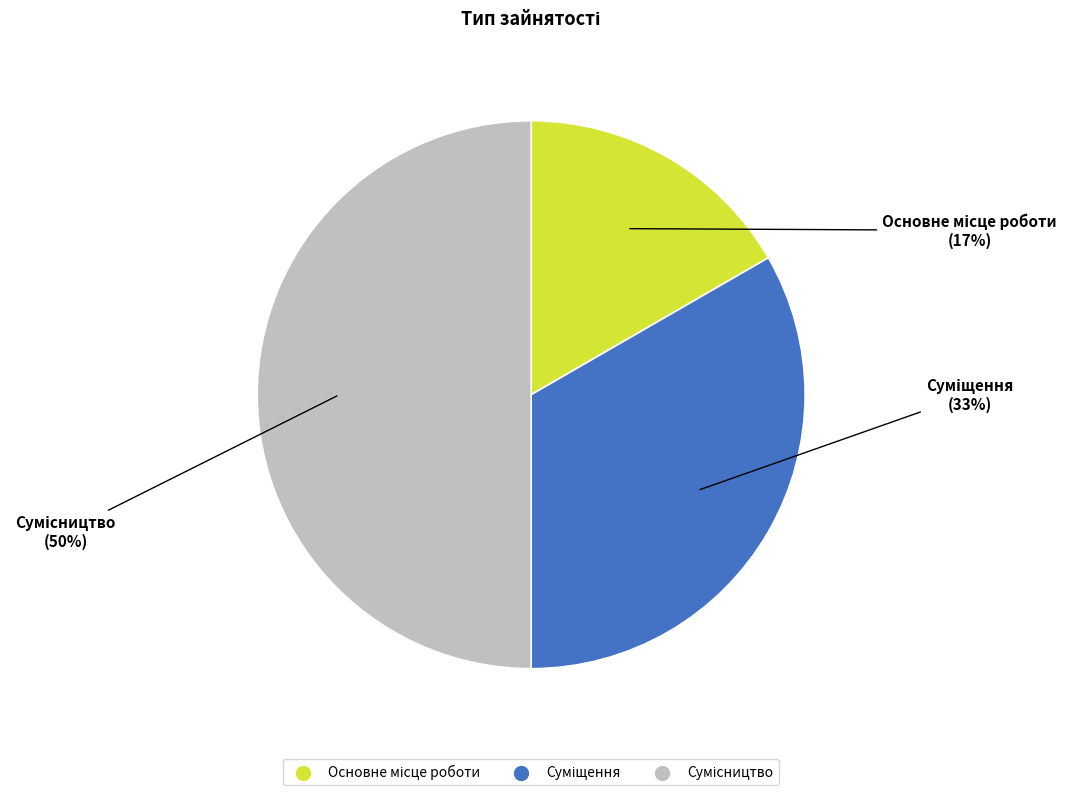

To the nearest percent, what is the difference between the largest and smallest slice percentages?

33%